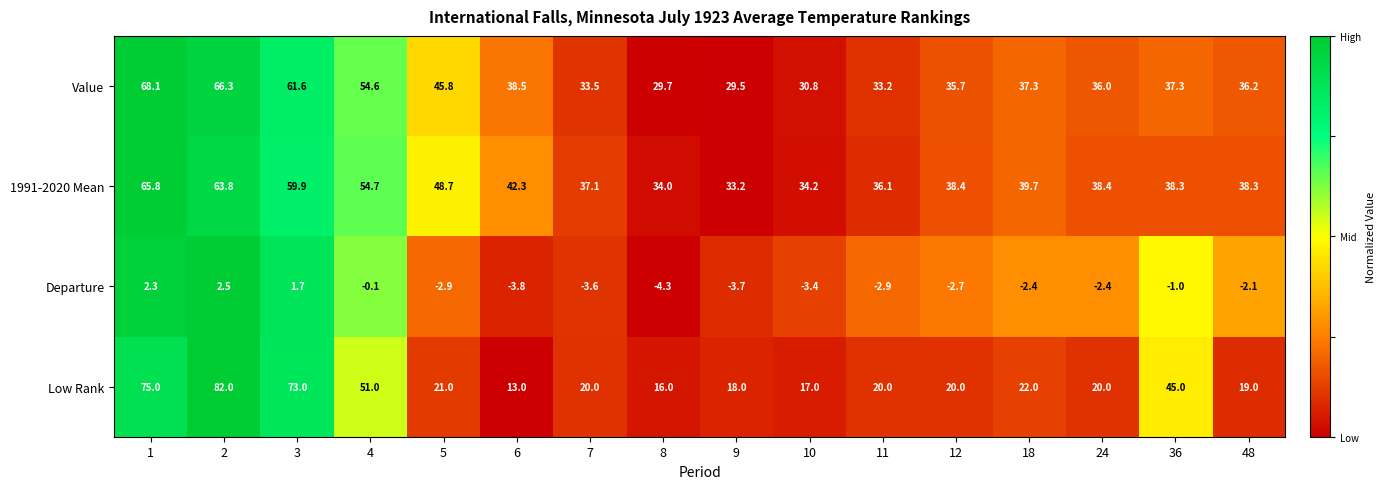

What is the difference between the Departure values at 9 and 8?

0.6